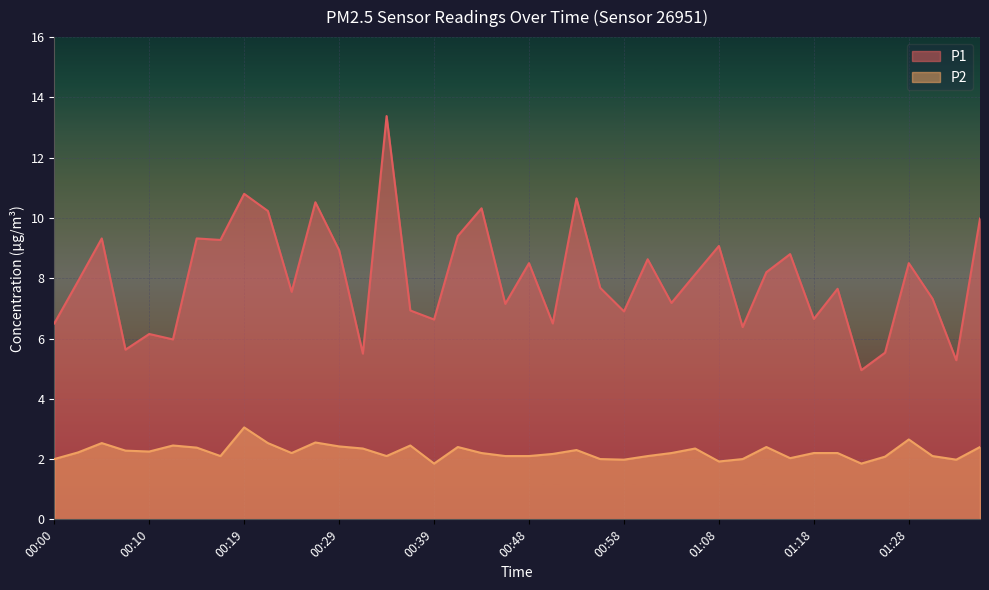

At which label does P2 first exceed 2?

00:02